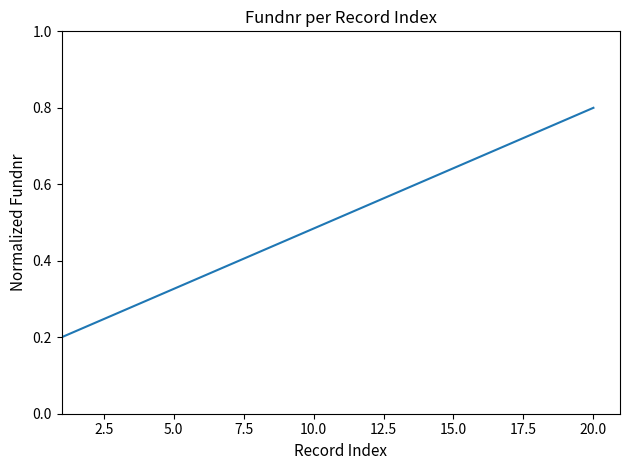

Which label corresponds to the largest value in the chart?

20.0